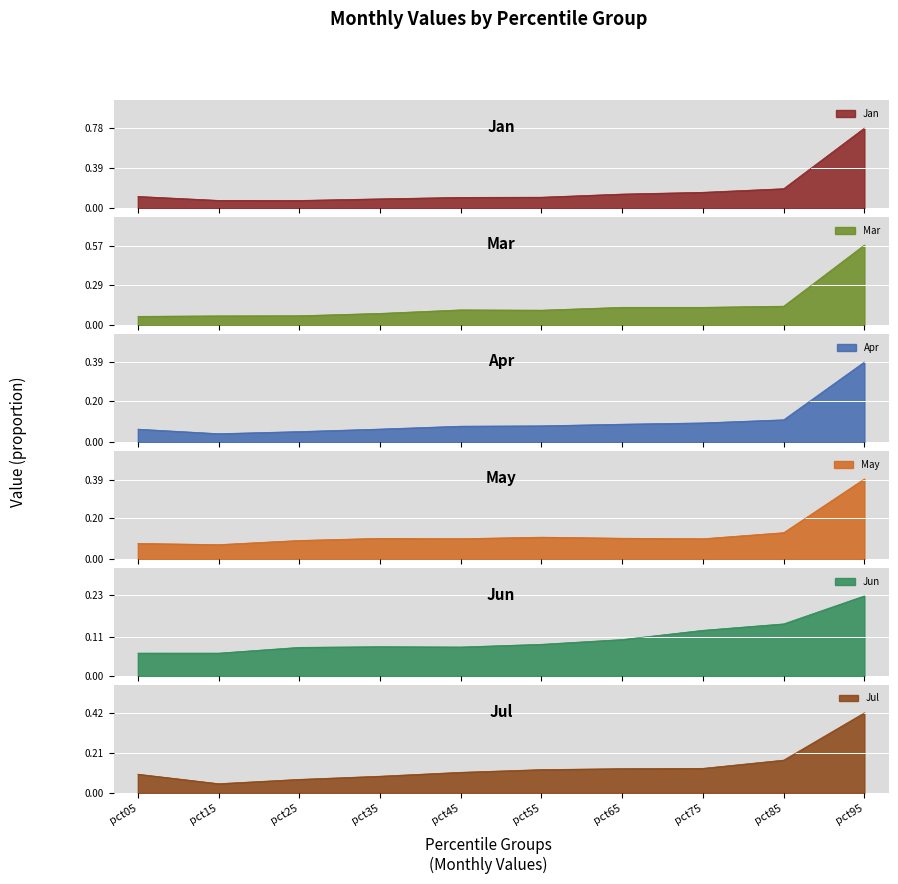

True or false: Apr and Jan intersect in this chart.

False